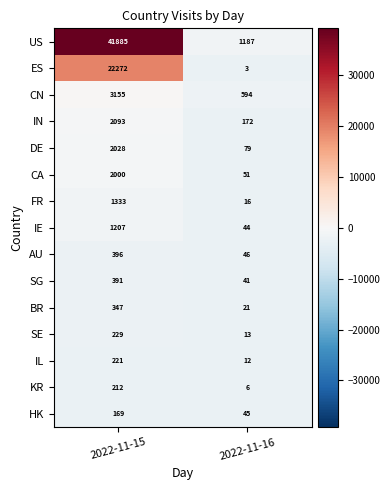

True or false: AU has a value of 155 at 2022-11-15.

False